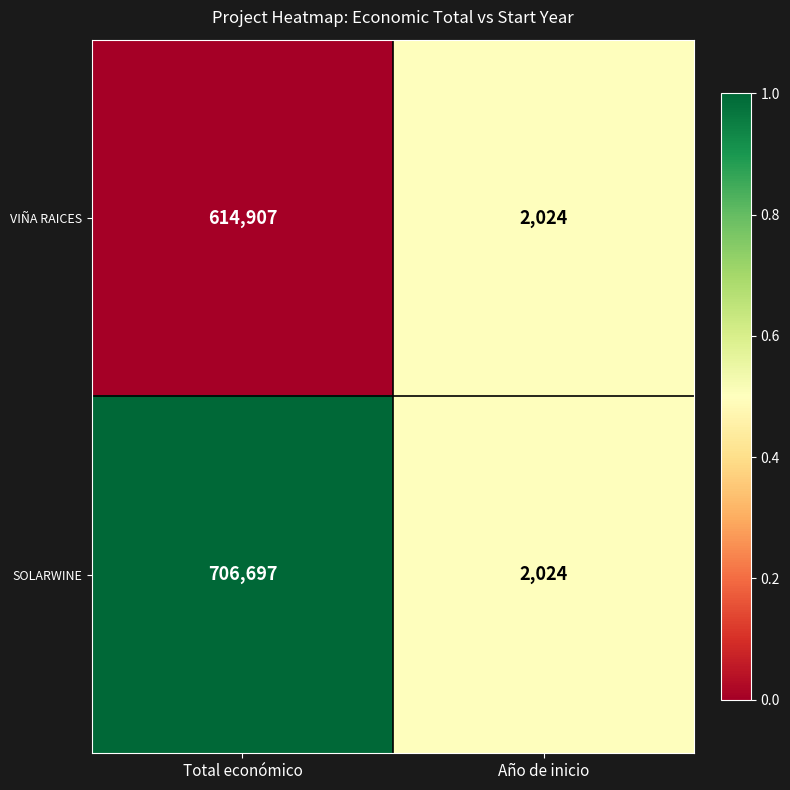

Is it true that SOLARWINE equals 2024 at Año de inicio?

True